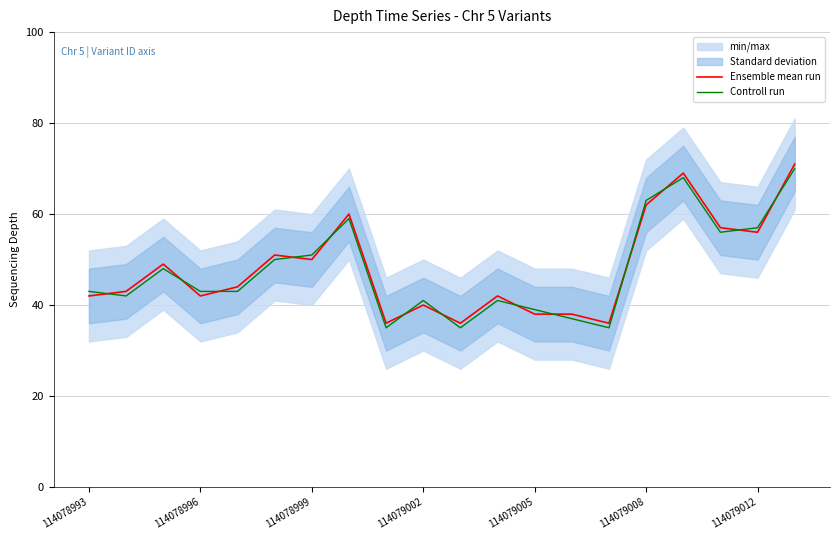

What is the maximum value for Ensemble mean run?

71